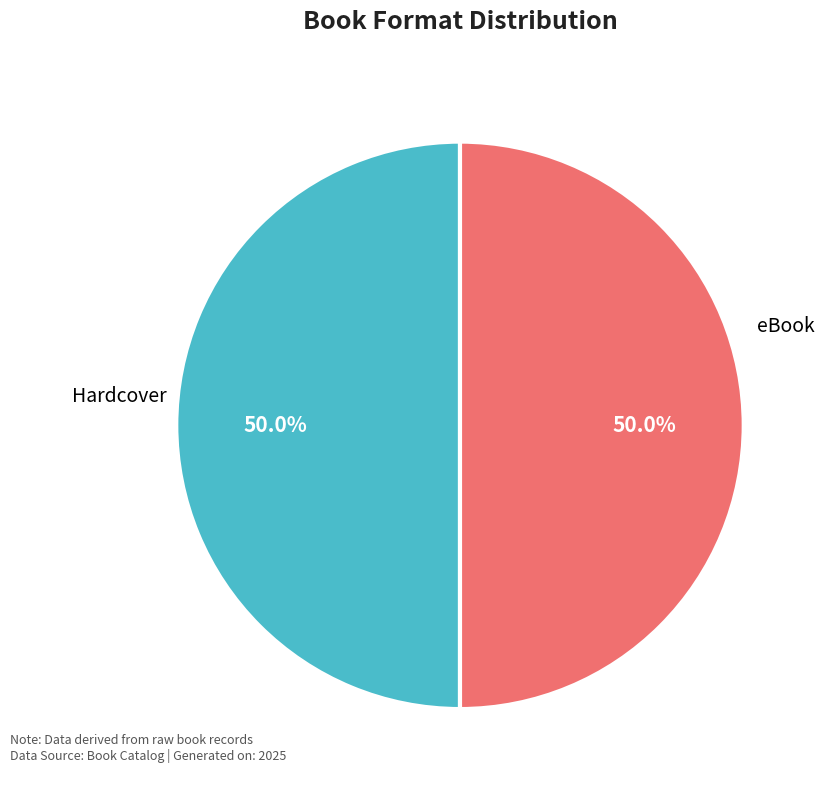

Rank the categories by value from lowest to highest.

2, 1